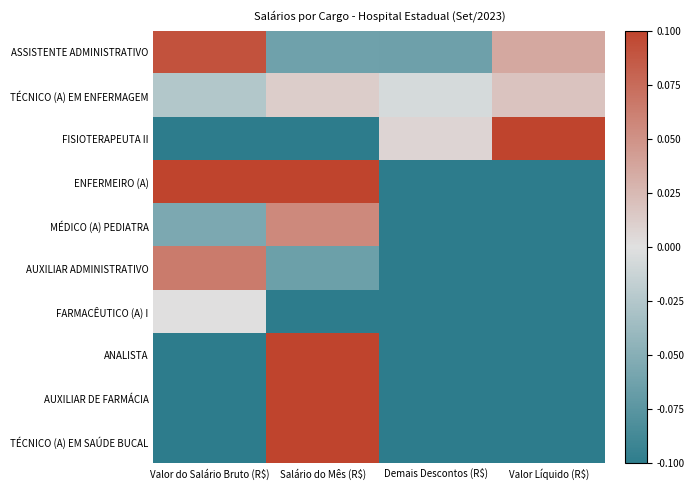

Between Valor Líquido (R$) and Valor do Salário Bruto (R$), which is larger?

Valor do Salário Bruto (R$)